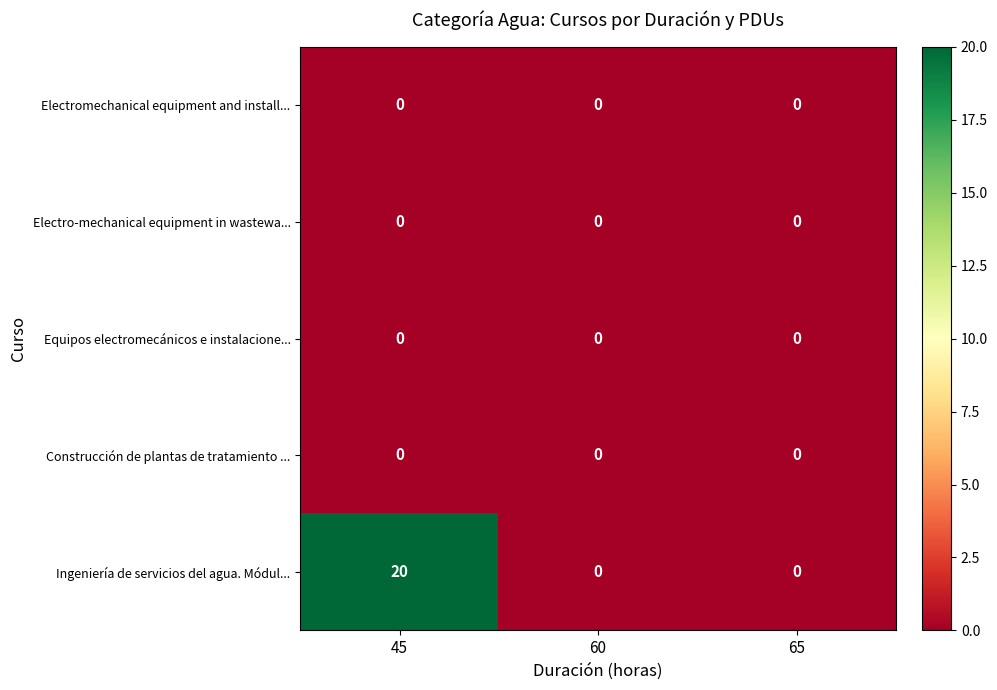

What is the maximum value for Ingeniería de servicios del agua. Módul...?

20